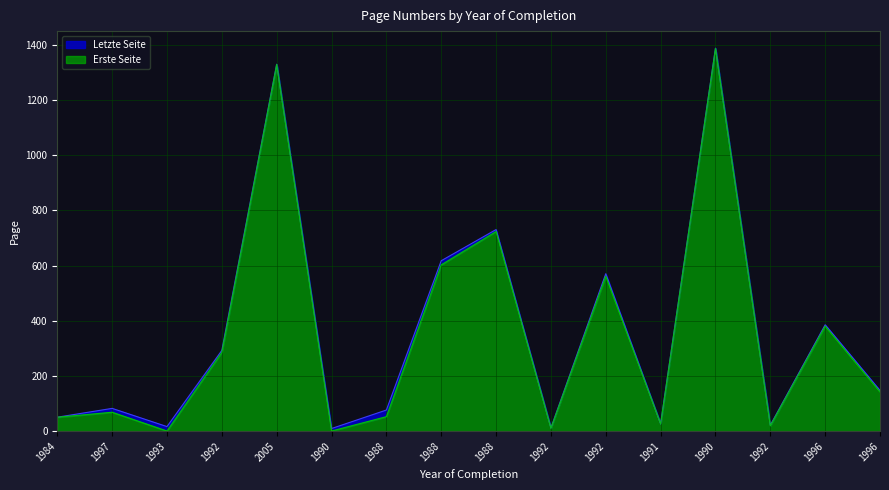

At which category does the chart reach its peak across all series?

1990